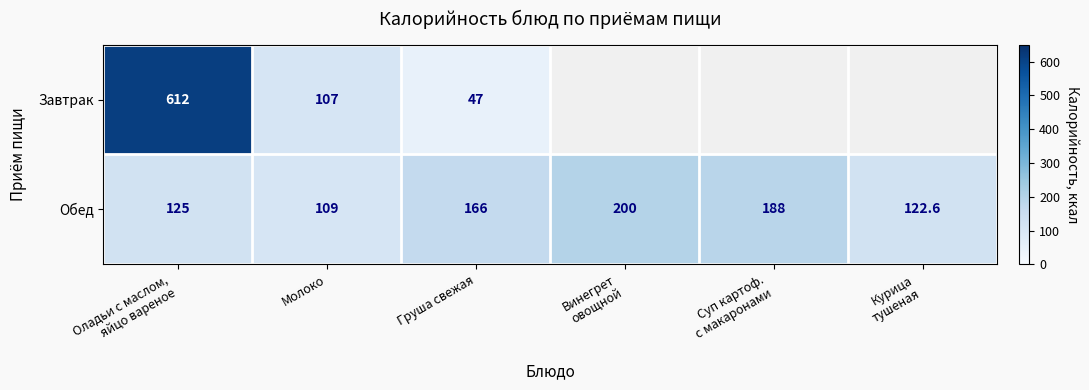

What is the spread (max minus min) of values at Груша свежая?

119.0